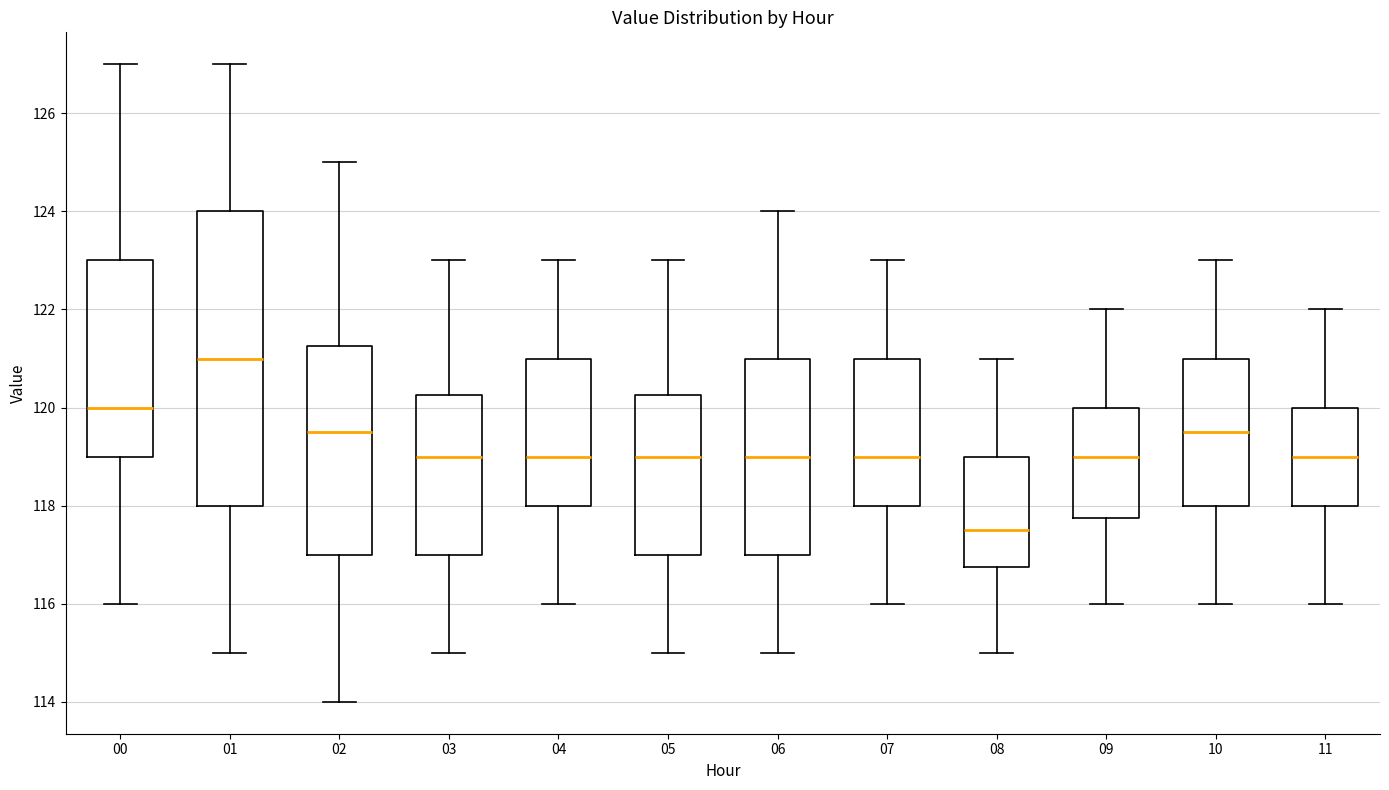

Reading left to right, read every box against the y-axis: the position of its median line, the range the box covers, and the ends of its whiskers. The values are not printed on the chart, so give them approximately, as read against the axis.

00: median 120.0, box 119.0 to 123.0, whiskers 116.0 to 127.0
01: median 121.0, box 118.0 to 124.0, whiskers 115.0 to 127.0
02: median 119.6, box 117.0 to 121.2, whiskers 114.0 to 125.0
03: median 119.0, box 117.0 to 120.2, whiskers 115.0 to 123.0
04: median 119.0, box 118.0 to 121.0, whiskers 116.0 to 123.0
05: median 119.0, box 117.0 to 120.2, whiskers 115.0 to 123.0
06: median 119.0, box 117.0 to 121.0, whiskers 115.0 to 124.0
07: median 119.0, box 118.0 to 121.0, whiskers 116.0 to 123.0
08: median 117.6, box 116.8 to 119.0, whiskers 115.0 to 121.0
09: median 119.0, box 117.8 to 120.0, whiskers 116.0 to 122.0
10: median 119.6, box 118.0 to 121.0, whiskers 116.0 to 123.0
11: median 119.0, box 118.0 to 120.0, whiskers 116.0 to 122.0